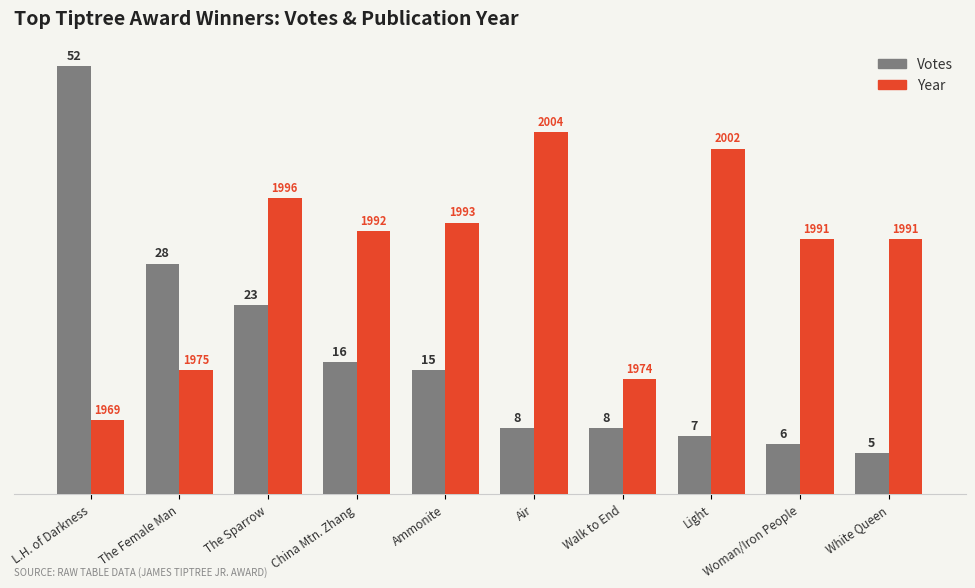

What is the spread (max minus min) of values at Woman/Iron People?

25